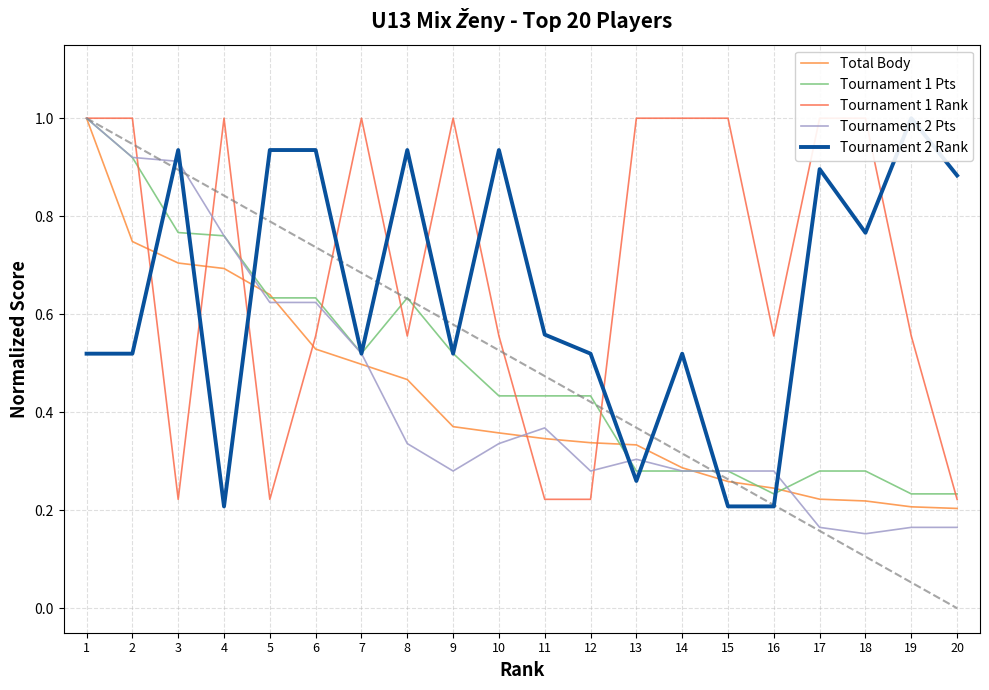

What is the average value of the Tournament 2 Pts series?

0.4